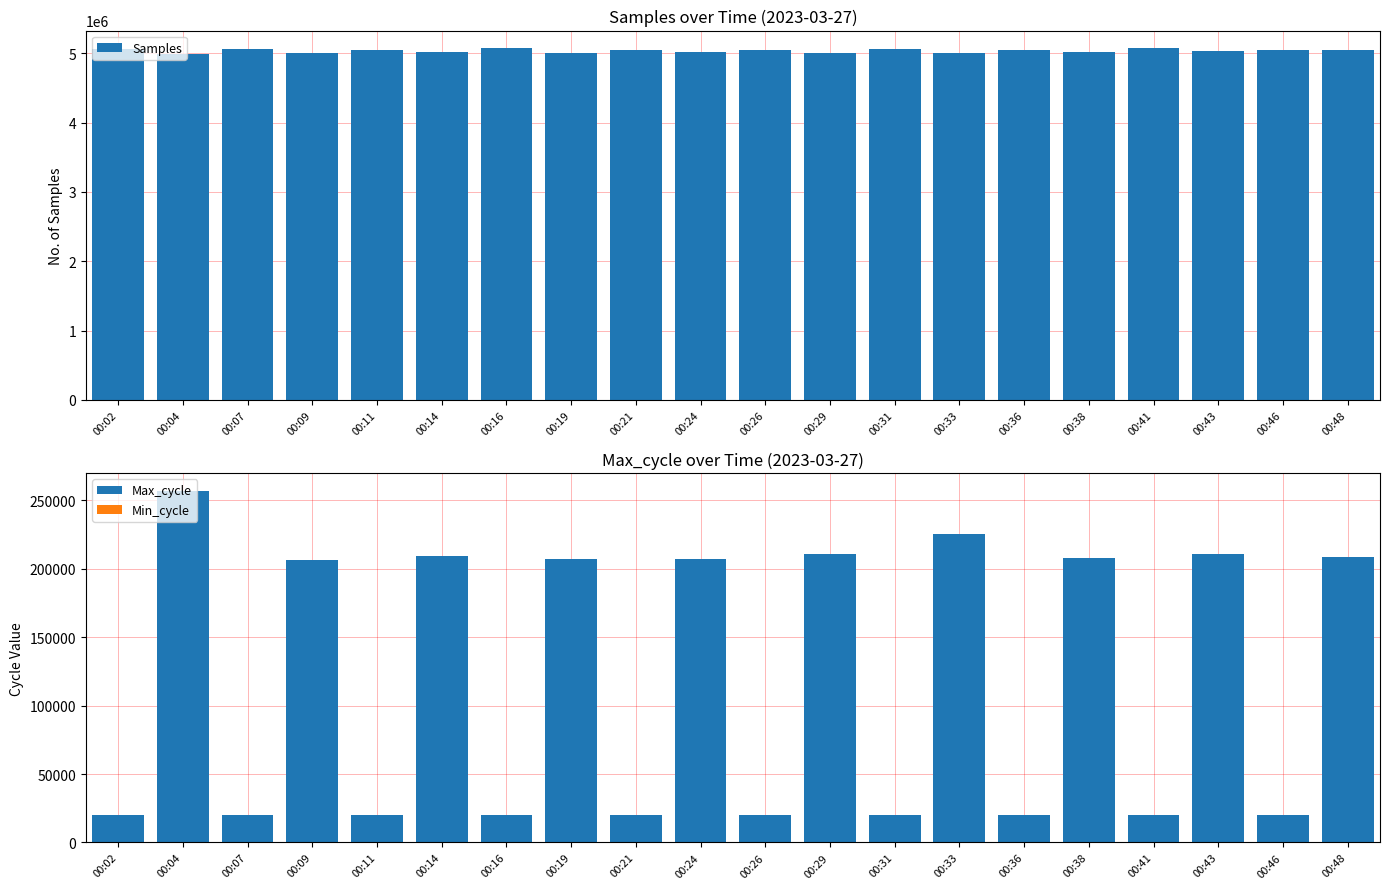

Reading left to right, transcribe all the data shown in this chart.

Samples: 5053947	4982274	5057706	5000835	5047412	5016131	5068712	5000711	5048569	5016637	5046770	5008337	5055424	5002476	5046411	5017617	5072879	5033545	5039995	5049651
Max_cycle: 19921	256943	19920	206408	19931	208987	19924	206896	19921	207003	19920	210508	19924	225573	19916	207723	19928	210468	19929	208836
Min_cycle: 28	28	28	28	28	28	28	28	28	28	28	28	28	28	28	28	28	28	28	28